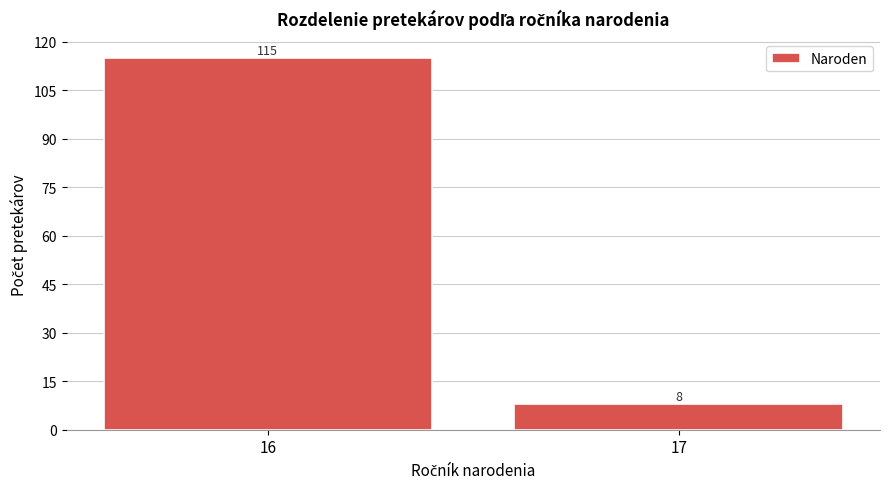

Reading left to right, what are all the values shown in this chart?

16=115	17=8